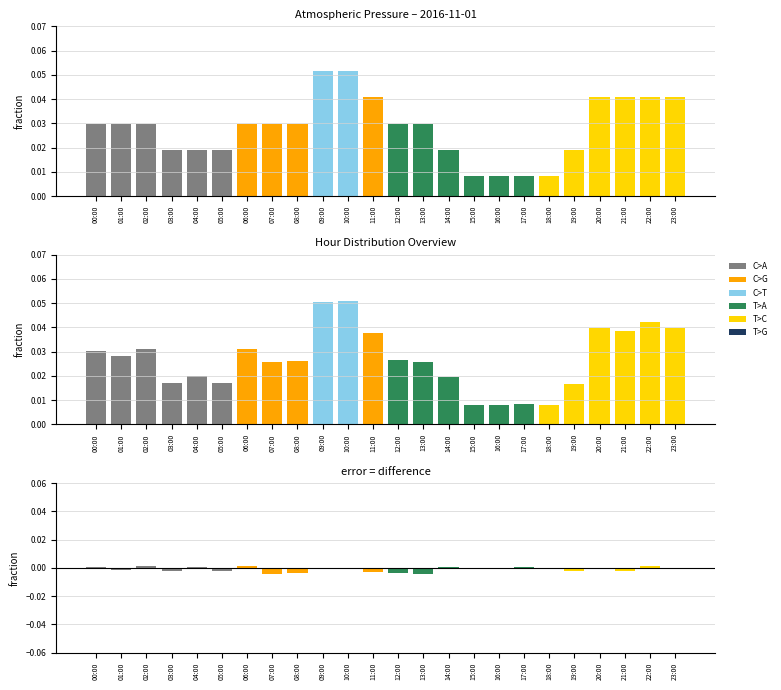

Is it true that the value at 06:00 is 0.0?

False